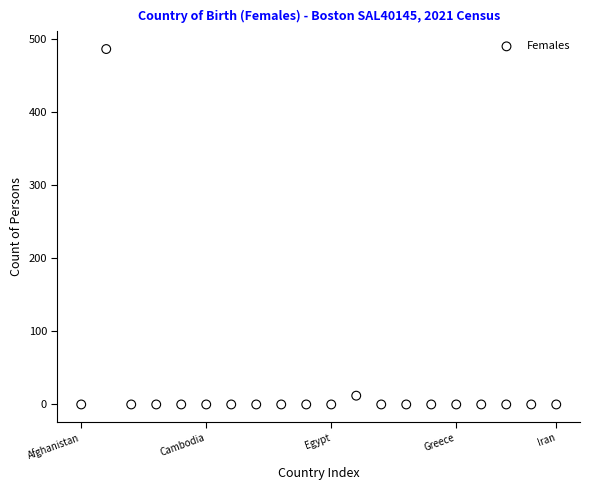

What Y value in the scatter plot is closest to 243?

12